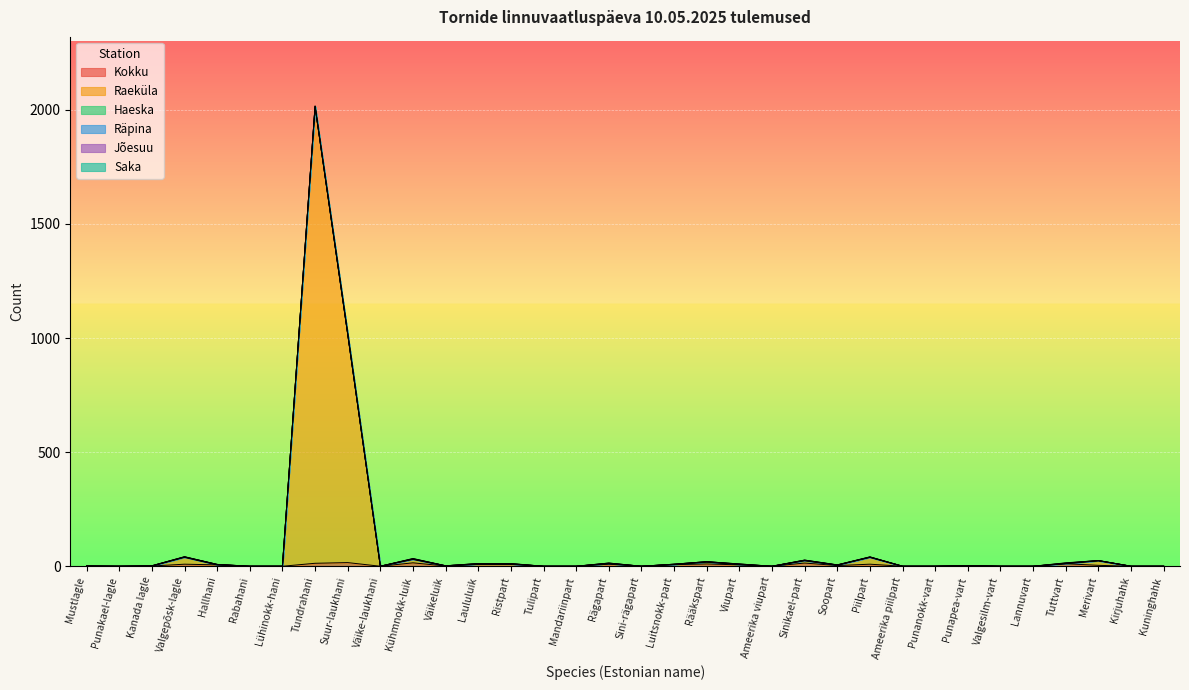

True or false: Kokku has a value of 0 at Väikeluik.

False